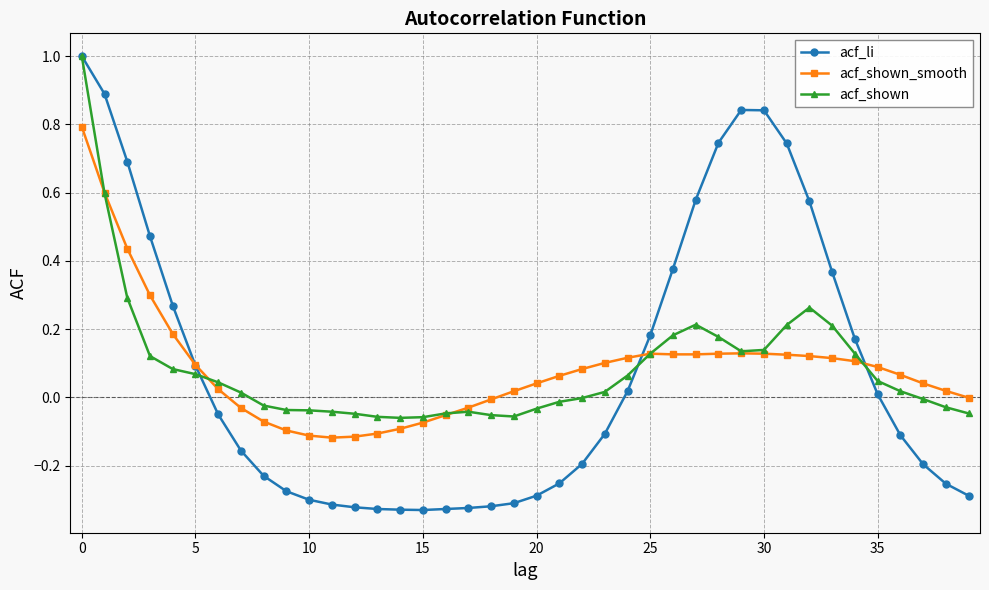

What is the sum of all acf_li values?

3.3